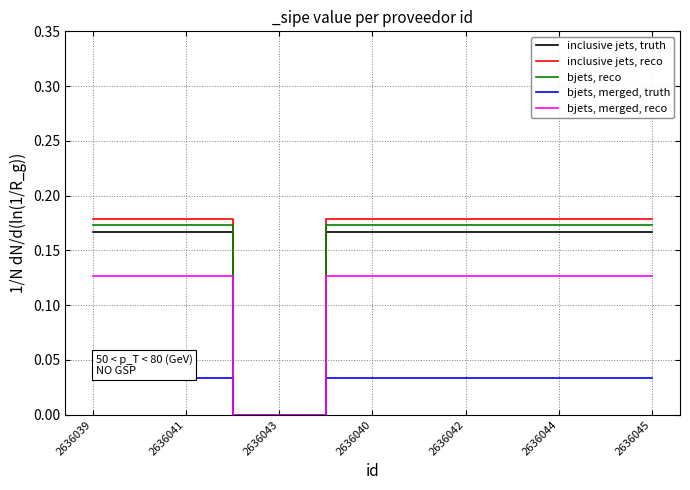

Is this an area chart (filled region under the line)?

No